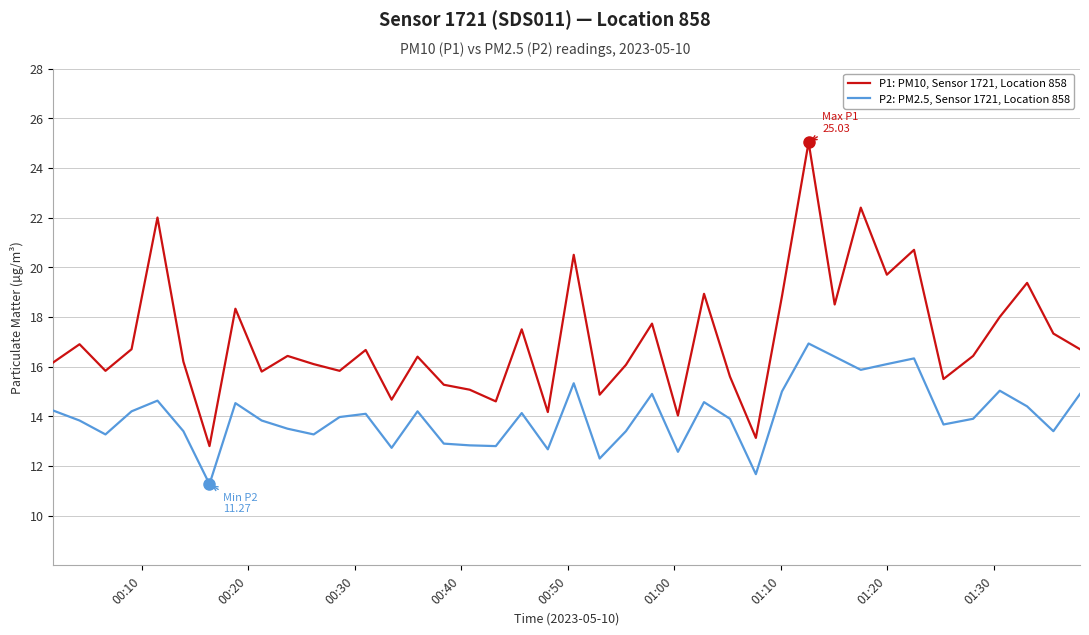

List the series in order of their peak value, highest first.

P1: PM10, Sensor 1721, Location 858, P2: PM2.5, Sensor 1721, Location 858